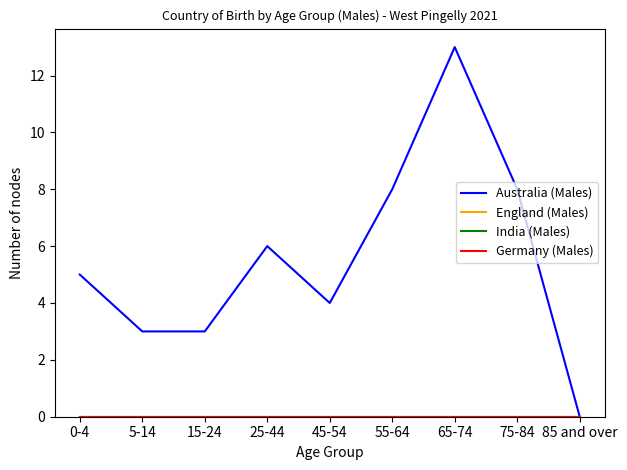

What is the label of the 9th point from the left?

85 and over